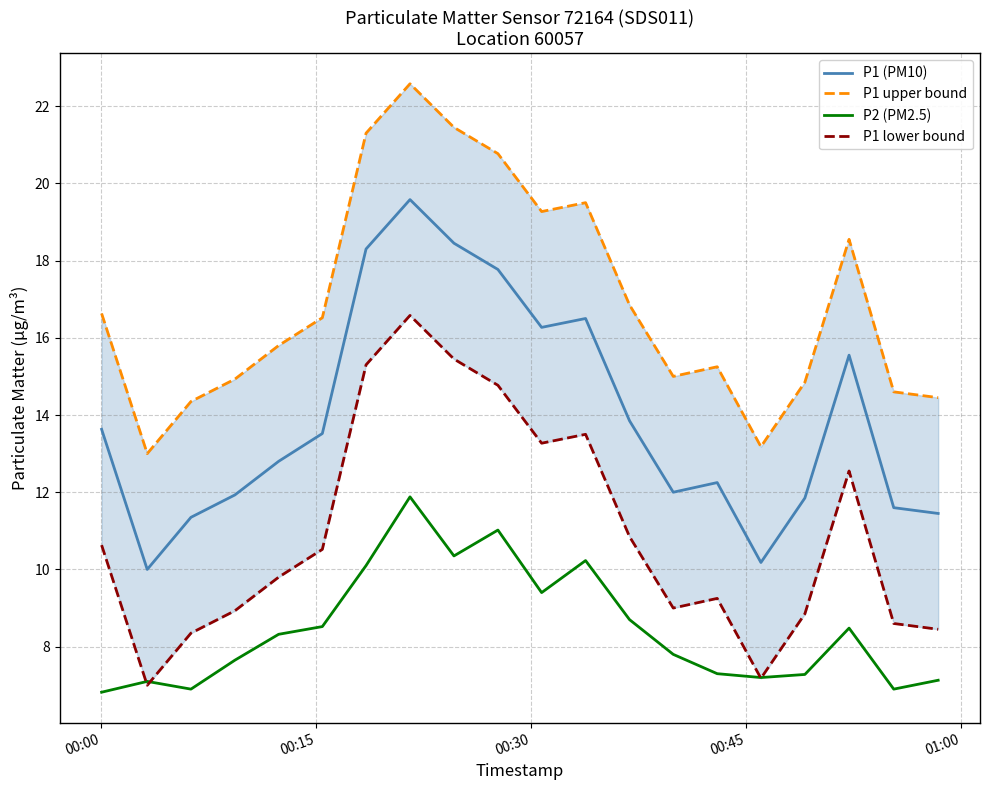

At how many categories does at least one series exceed 19?

6